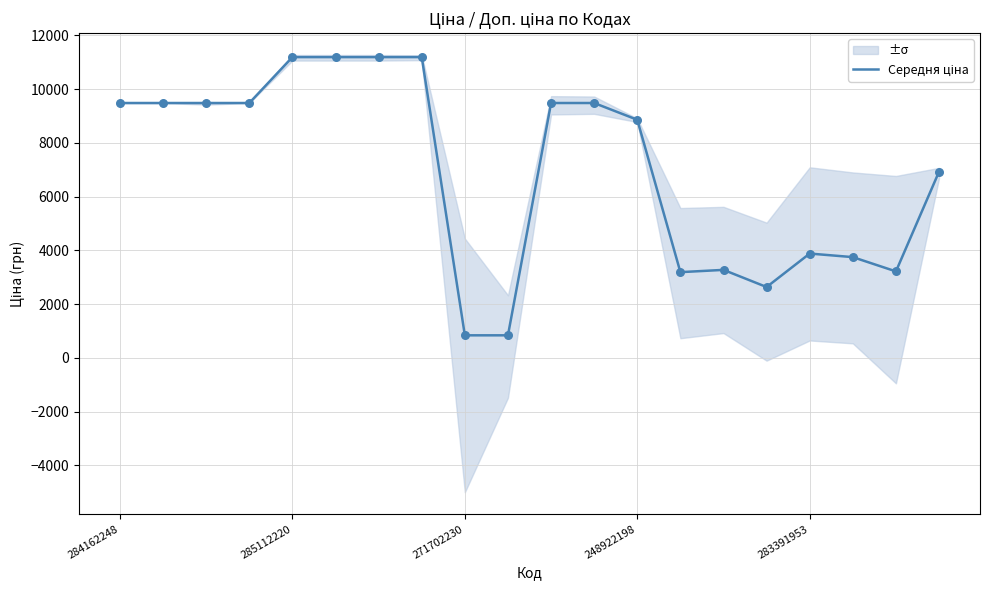

Approximately how many times larger is the value at 285112220 compared to 13?

3.0